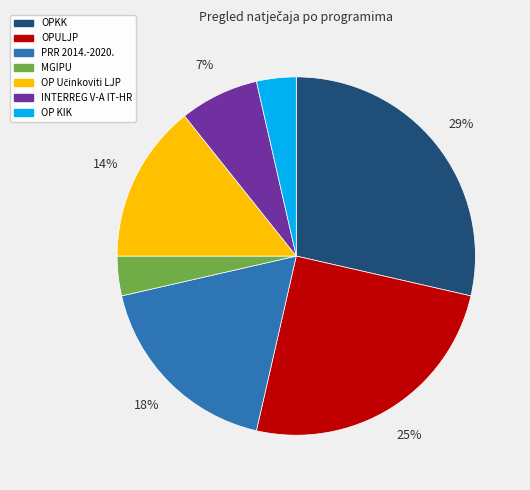

Is there a majority slice in this chart?

No